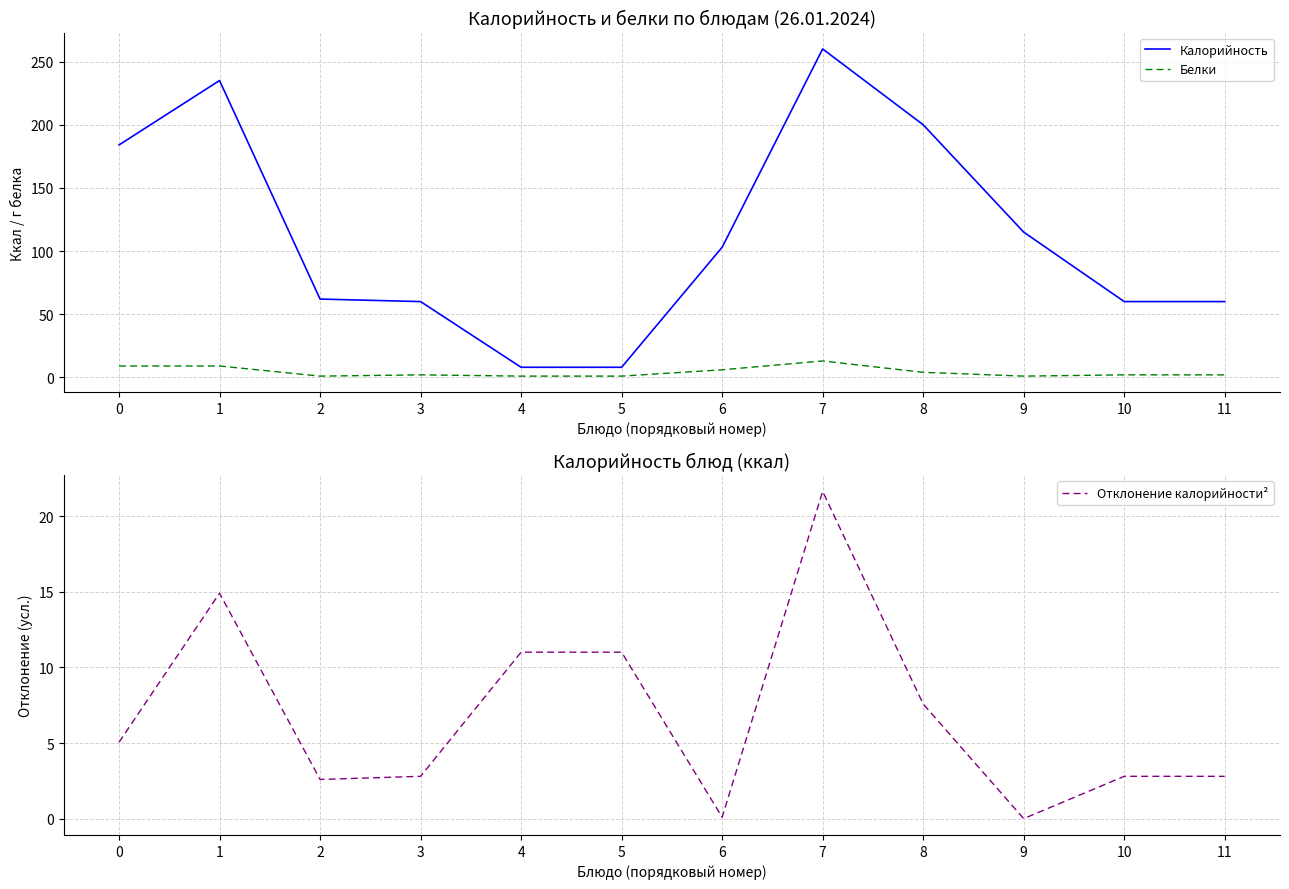

At which category does Калорийность reach its first local peak?

1